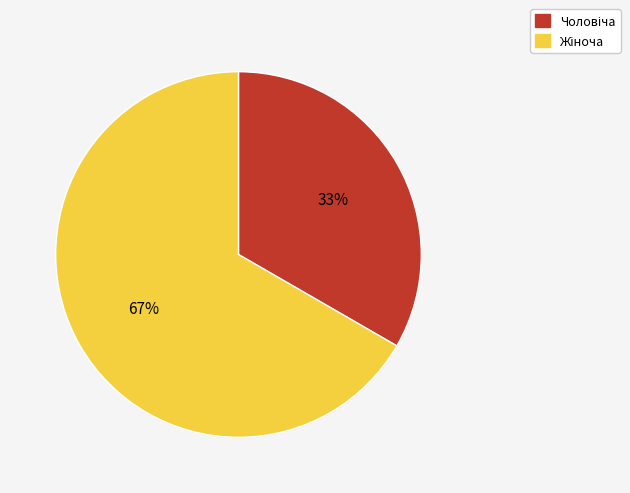

To the nearest percent, what is the average slice percentage?

50%